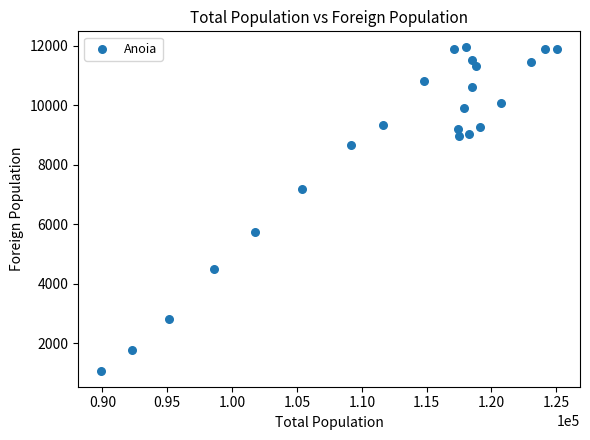

What is the range of X values (max minus min)?

35189